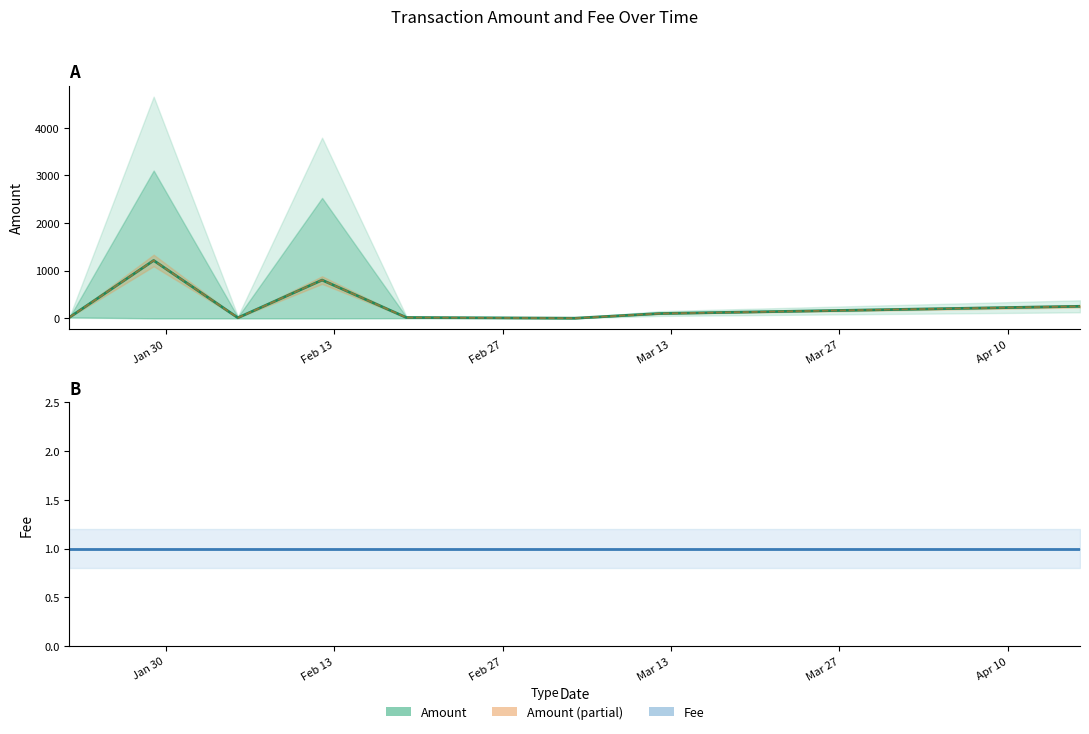

List the series in order of their peak value, highest first.

Amount, Amount (partial), Fee